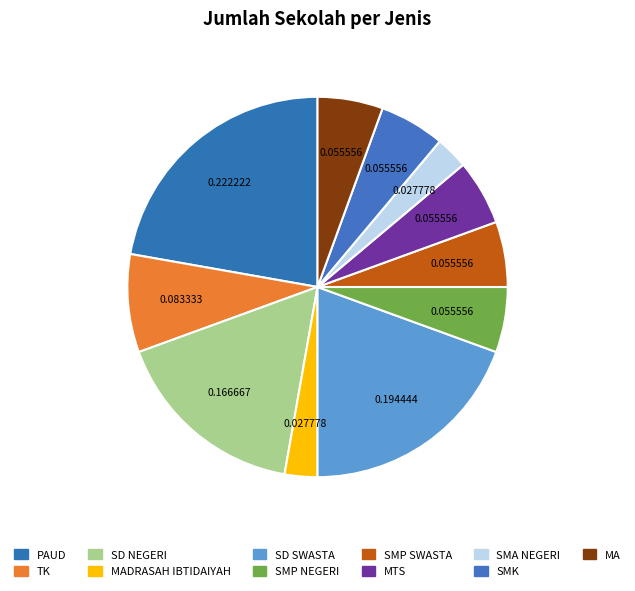

Rank the categories by value from highest to lowest.

PAUD, SD SWASTA, SD NEGERI, TK, SMP NEGERI, SMP SWASTA, MTS, SMK, MA, MADRASAH IBTIDAIYAH, SMA NEGERI